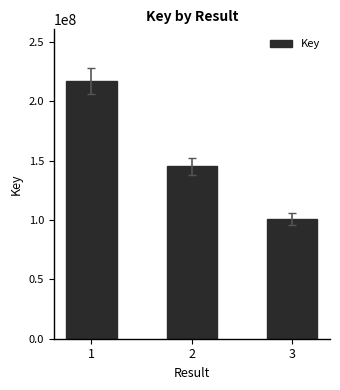

Approximately how many times larger is the value at 3 compared to 1?

0.5